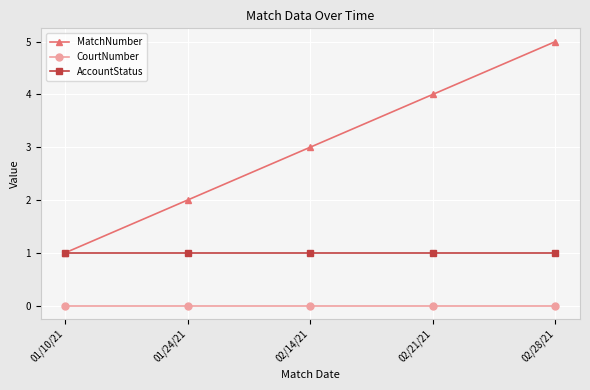

What position from the left is 01/24/21?

2